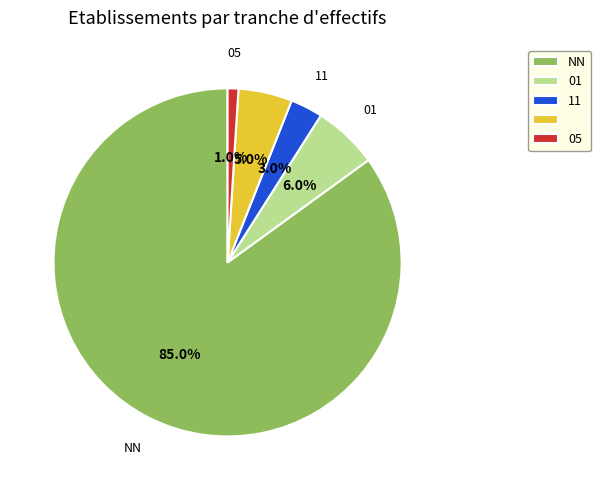

To the nearest percent, what is the average slice percentage?

20%